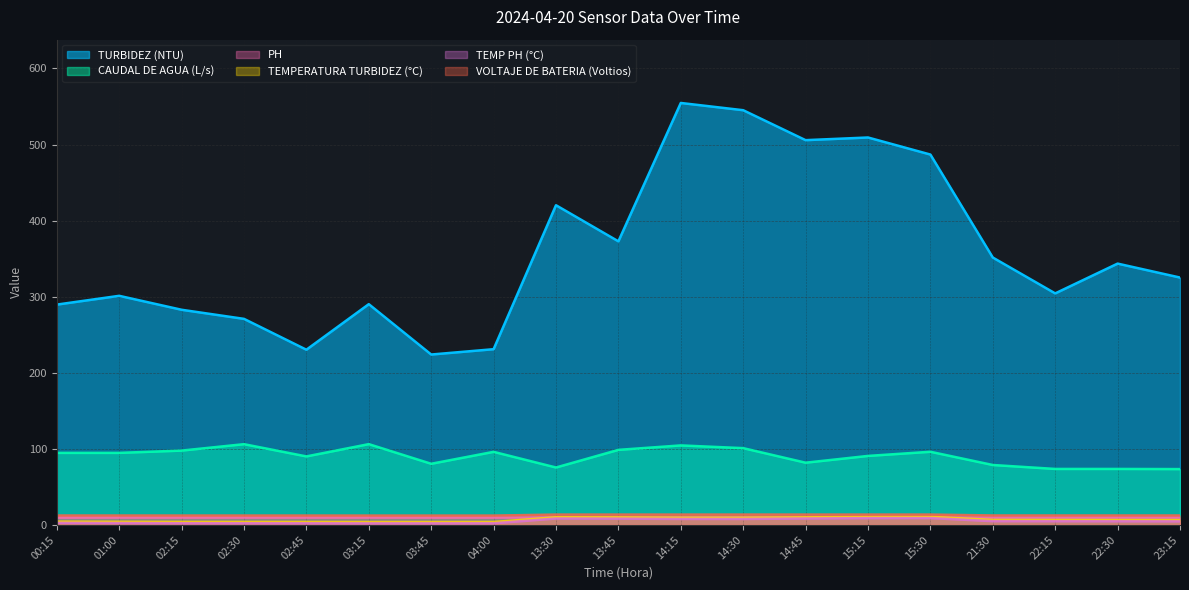

Reading right to left, transcribe all the data shown in this chart.

TURBIDEZ (NTU): 23:15=325.1	22:30=343.5	22:15=304.3	21:30=351.4	15:30=486.8	15:15=509.2	14:45=505.7	14:30=545.1	14:15=554.6	13:45=372.7	13:30=420.2	04:00=231.0	03:45=224.0	03:15=290.2	02:45=230.3	02:30=270.8	02:15=282.8	01:00=301.1	00:15=289.6
CAUDAL DE AGUA (L/s): 23:15=73.4	22:30=73.6	22:15=73.6	21:30=78.8	15:30=96.2	15:15=90.7	14:45=81.8	14:30=100.9	14:15=104.5	13:45=98.7	13:30=75.5	04:00=96.1	03:45=80.4	03:15=106.2	02:45=90.1	02:30=106.2	02:15=97.7	01:00=94.7	00:15=94.7
PH: 23:15=9.7	22:30=9.7	22:15=9.7	21:30=9.7	15:30=10.0	15:15=10.0	14:45=9.9	14:30=9.9	14:15=9.9	13:45=10.0	13:30=10.0	04:00=9.7	03:45=9.7	03:15=9.7	02:45=9.7	02:30=9.7	02:15=9.7	01:00=9.7	00:15=9.7
TEMPERATURA TURBIDEZ (°C): 23:15=6.4	22:30=6.5	22:15=6.5	21:30=6.6	15:30=10.7	15:15=10.6	14:45=10.0	14:30=9.5	14:15=9.5	13:45=9.9	13:30=10.1	04:00=3.8	03:45=3.8	03:15=3.8	02:45=3.9	02:30=3.9	02:15=3.9	01:00=4.1	00:15=4.3
TEMP PH (°C): 23:15=4.7	22:30=4.8	22:15=4.9	21:30=5.0	15:30=9.0	15:15=8.9	14:45=8.4	14:30=7.8	14:15=7.9	13:45=8.2	13:30=8.4	04:00=2.1	03:45=2.1	03:15=2.1	02:45=2.2	02:30=2.2	02:15=2.2	01:00=2.4	00:15=2.7
VOLTAJE DE BATERIA (Voltios): 23:15=12.4	22:30=12.5	22:15=12.5	21:30=12.5	15:30=13.6	15:15=13.6	14:45=13.6	14:30=13.6	14:15=13.6	13:45=13.6	13:30=13.6	04:00=12.3	03:45=12.3	03:15=12.3	02:45=12.4	02:30=12.4	02:15=12.4	01:00=12.4	00:15=12.4